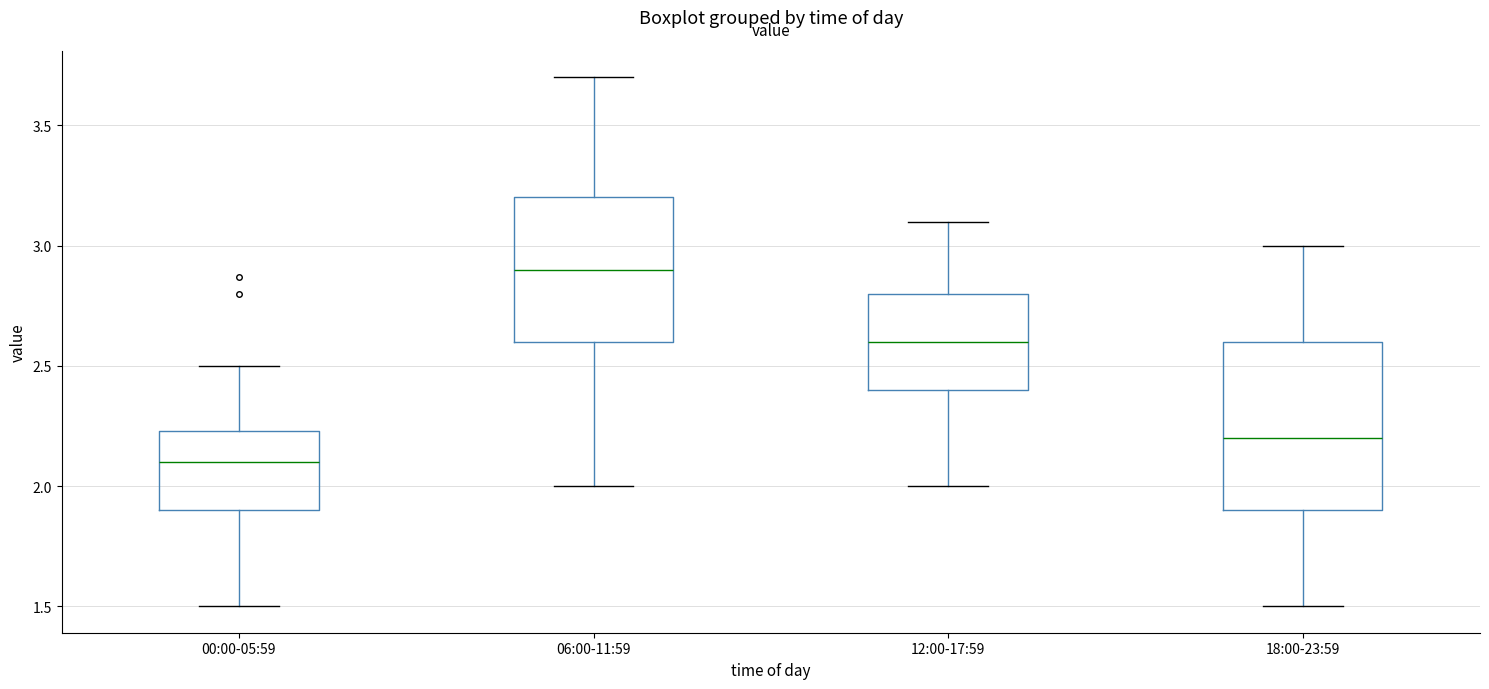

Which box's median line is the lowest?

00:00-05:59